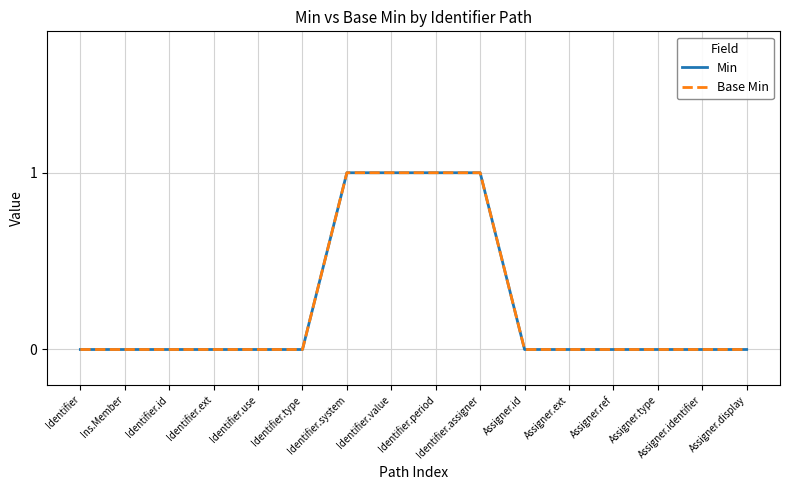

At how many categories does at least one series exceed 0?

4